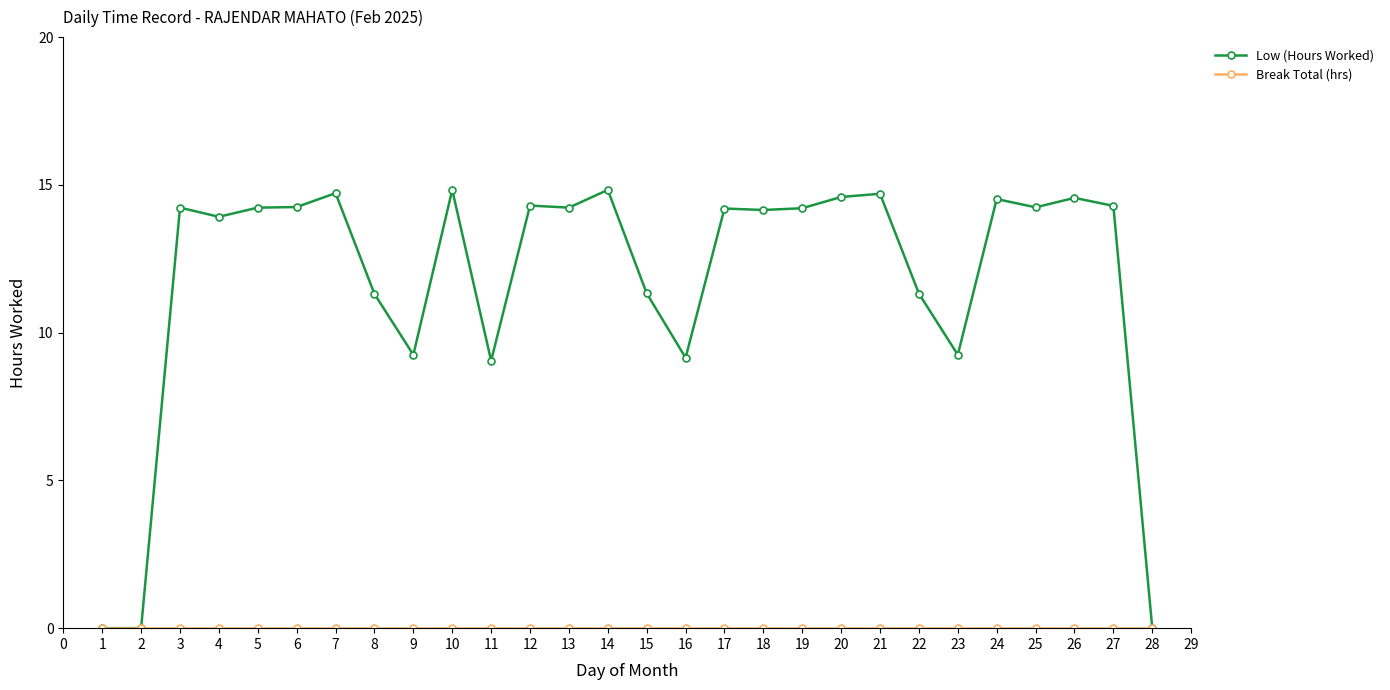

What is the value of the Low (Hours Worked) point at the 21st from the left?

14.7